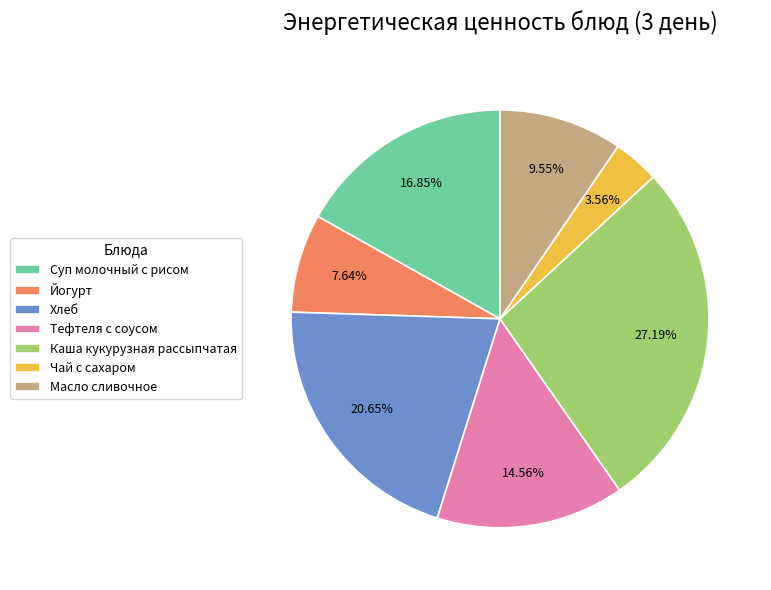

To the nearest percent, what is the difference between the largest and smallest slice percentages?

24%